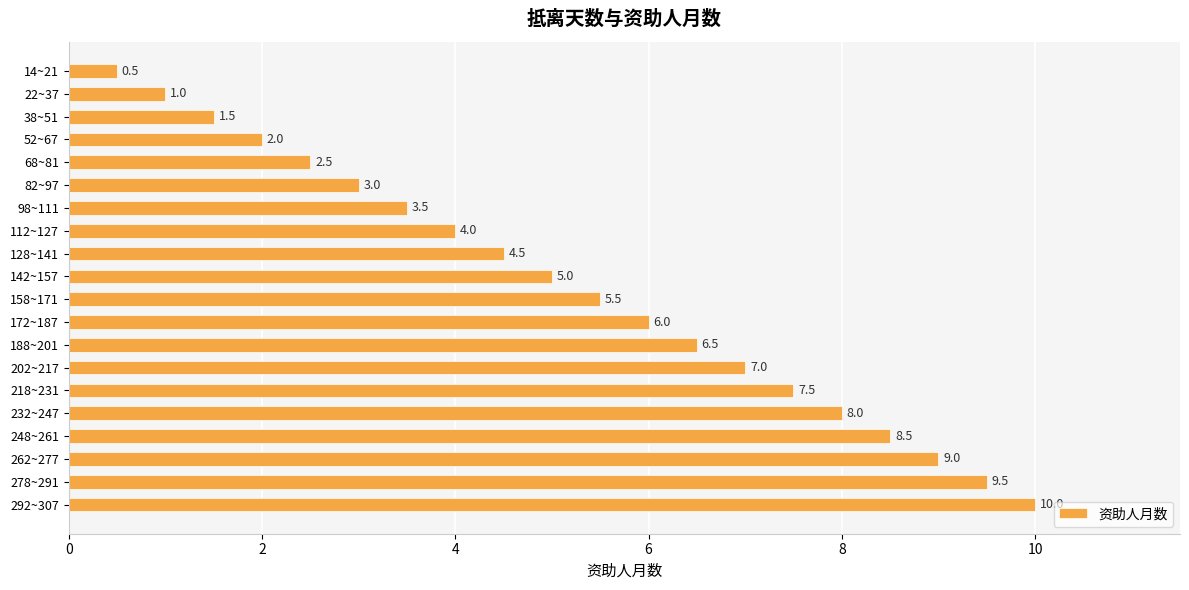

Reading bottom to top, transcribe all the data shown in this chart.

10.0	9.5	9.0	8.5	8.0	7.5	7.0	6.5	6.0	5.5	5.0	4.5	4.0	3.5	3.0	2.5	2.0	1.5	1.0	0.5